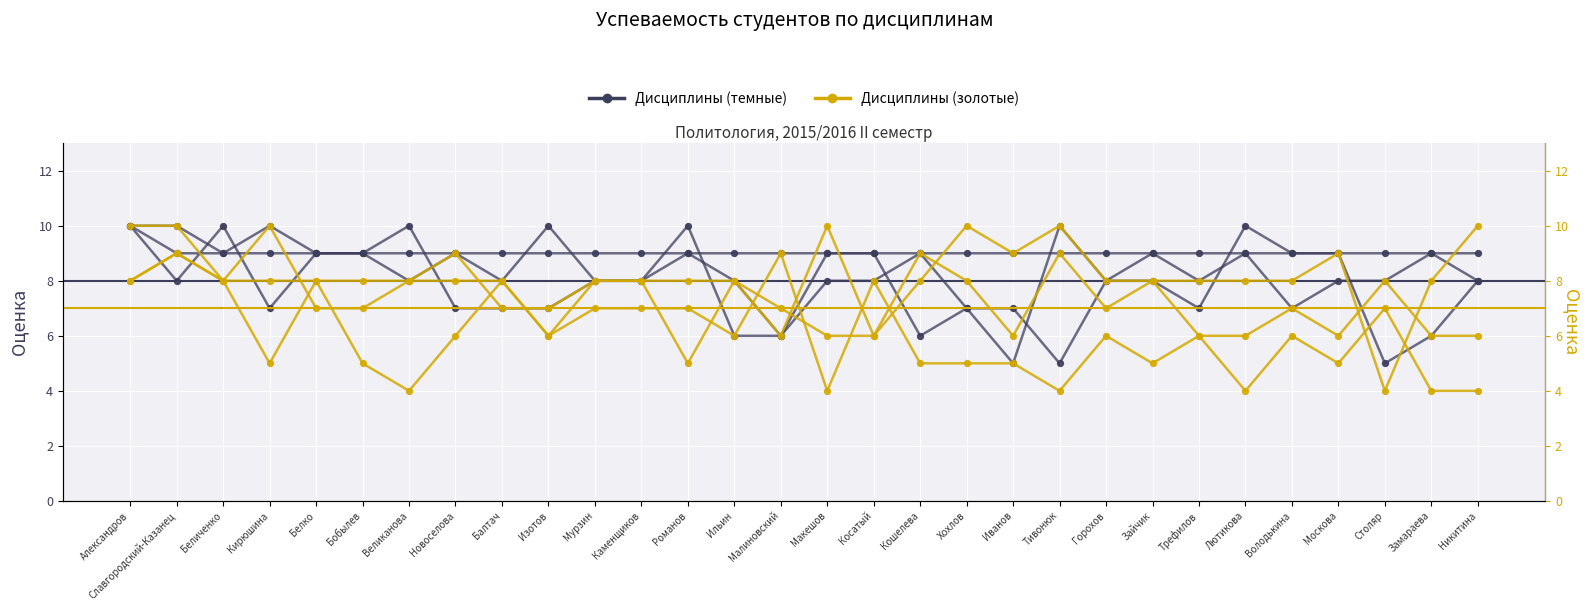

Which series reaches the maximum Y coordinate?

Английский язык (col_18)